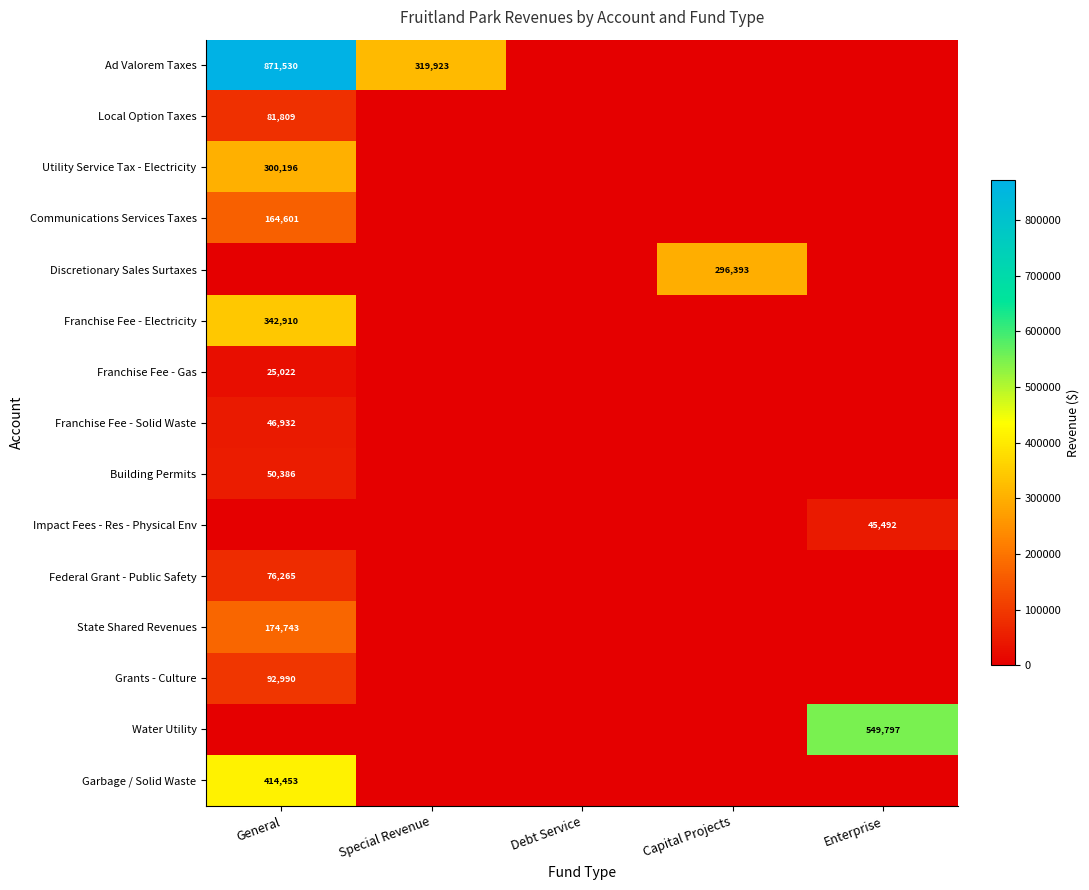

Which series has the widest spread of values?

Ad Valorem Taxes